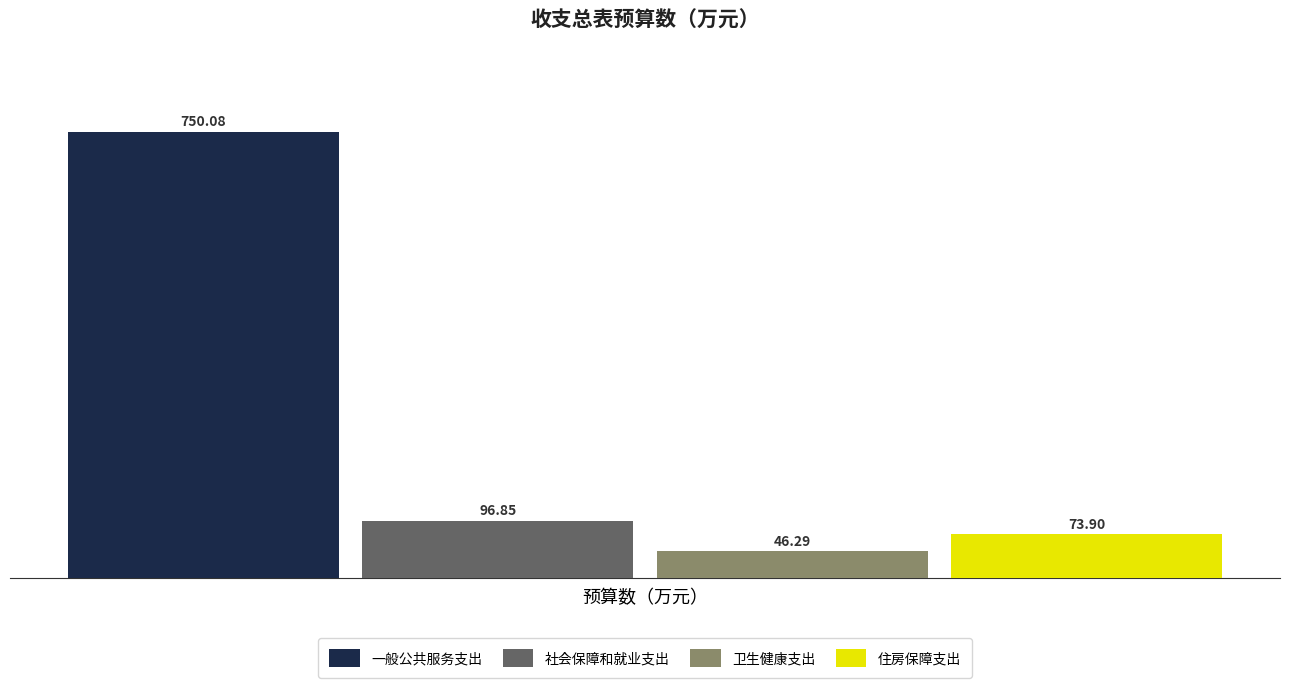

Which series has the widest spread of values?

一般公共服务支出